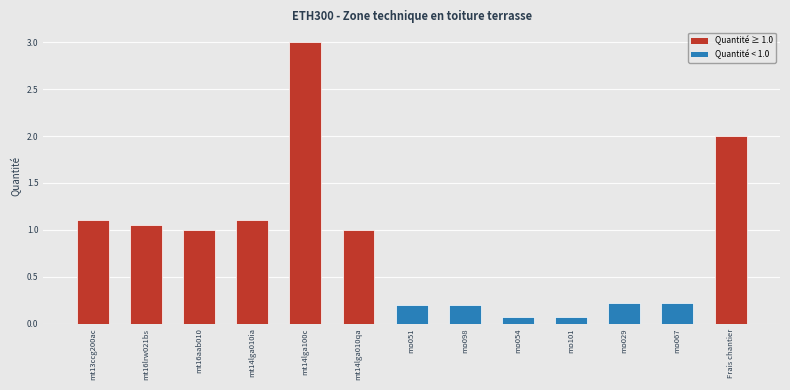

The chart shows a value of 0.0 at mo051. True or false?

False